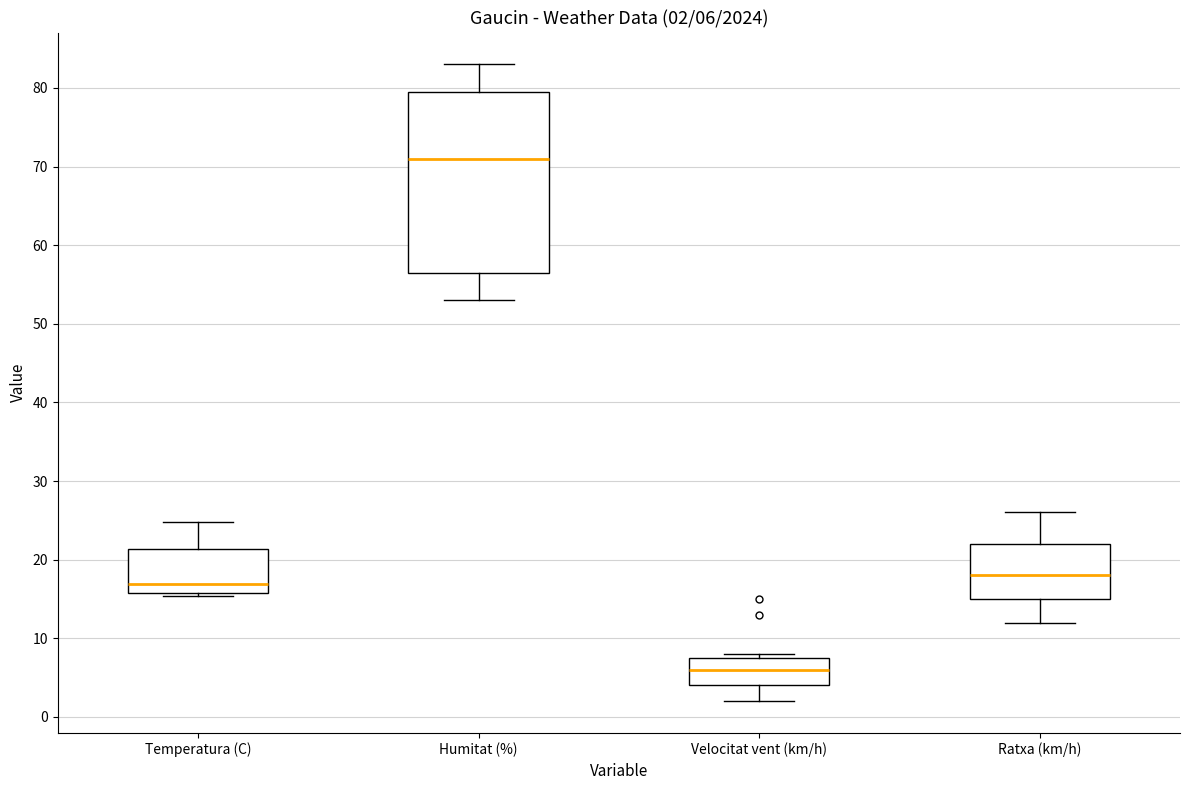

Which box is the tallest, from its lower edge to its upper edge?

Humitat (%)